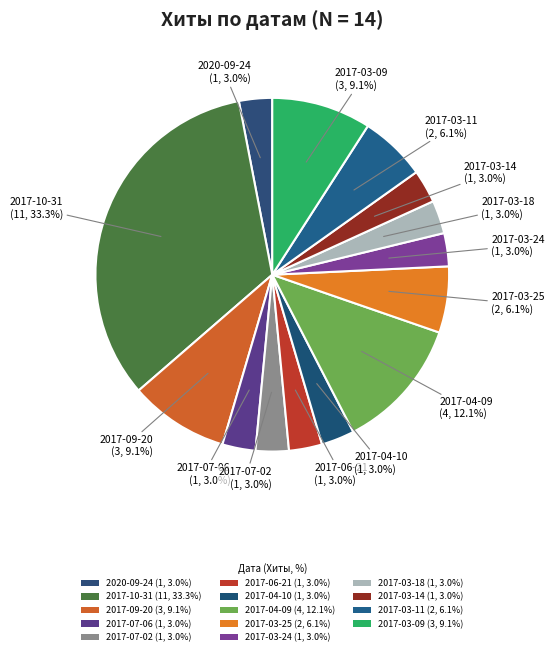

How many slices are in this pie chart?

14